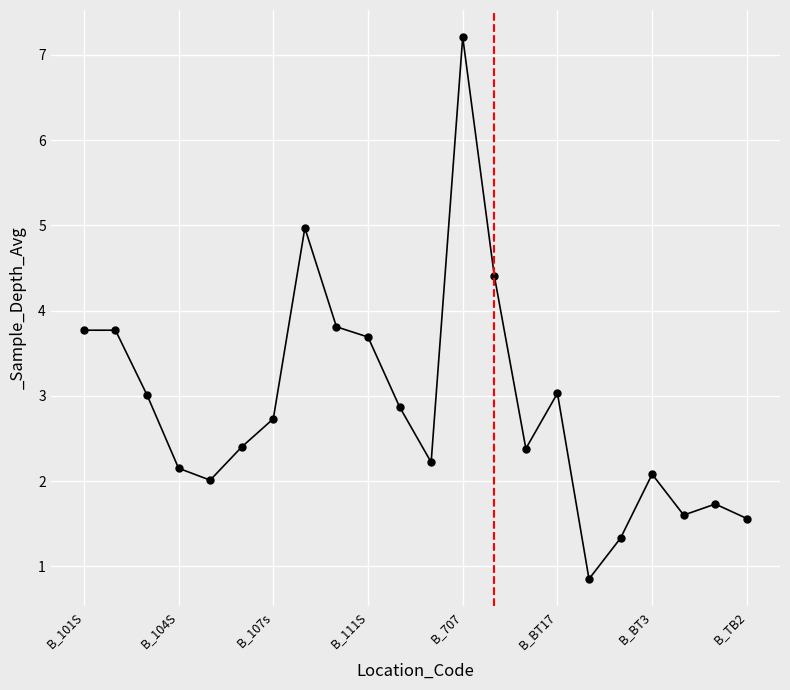

What is the maximum value shown in the chart?

7.2